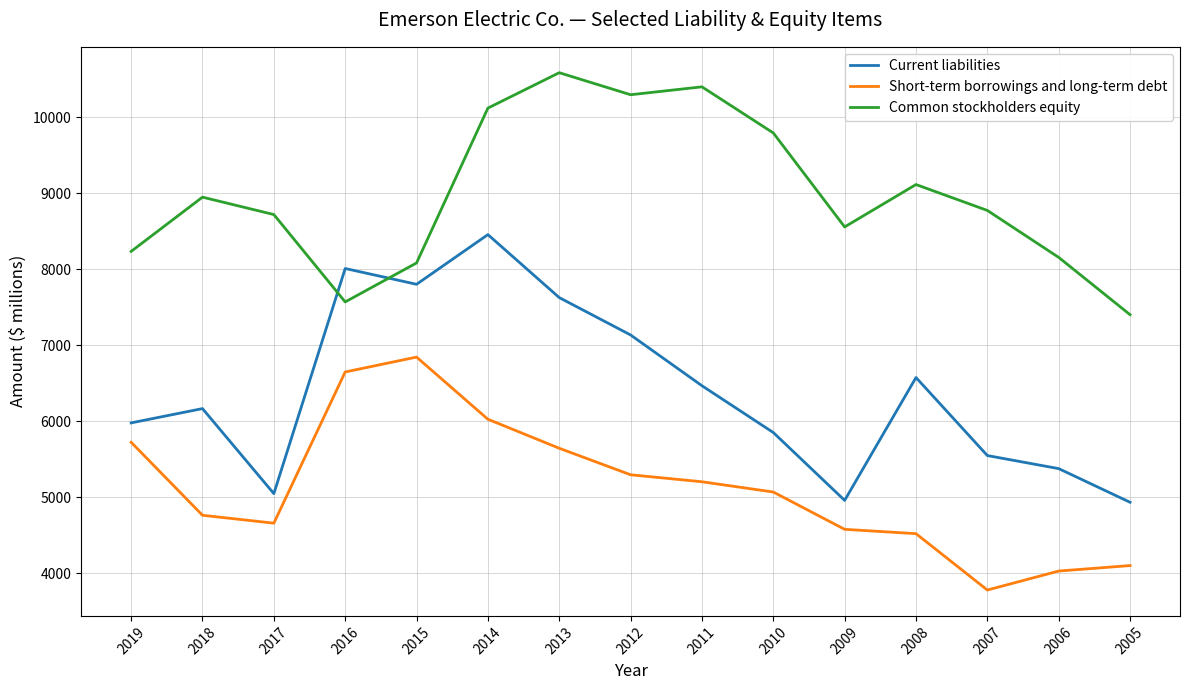

In Common stockholders equity, how many points are lower than both neighbors (excluding endpoints)?

3